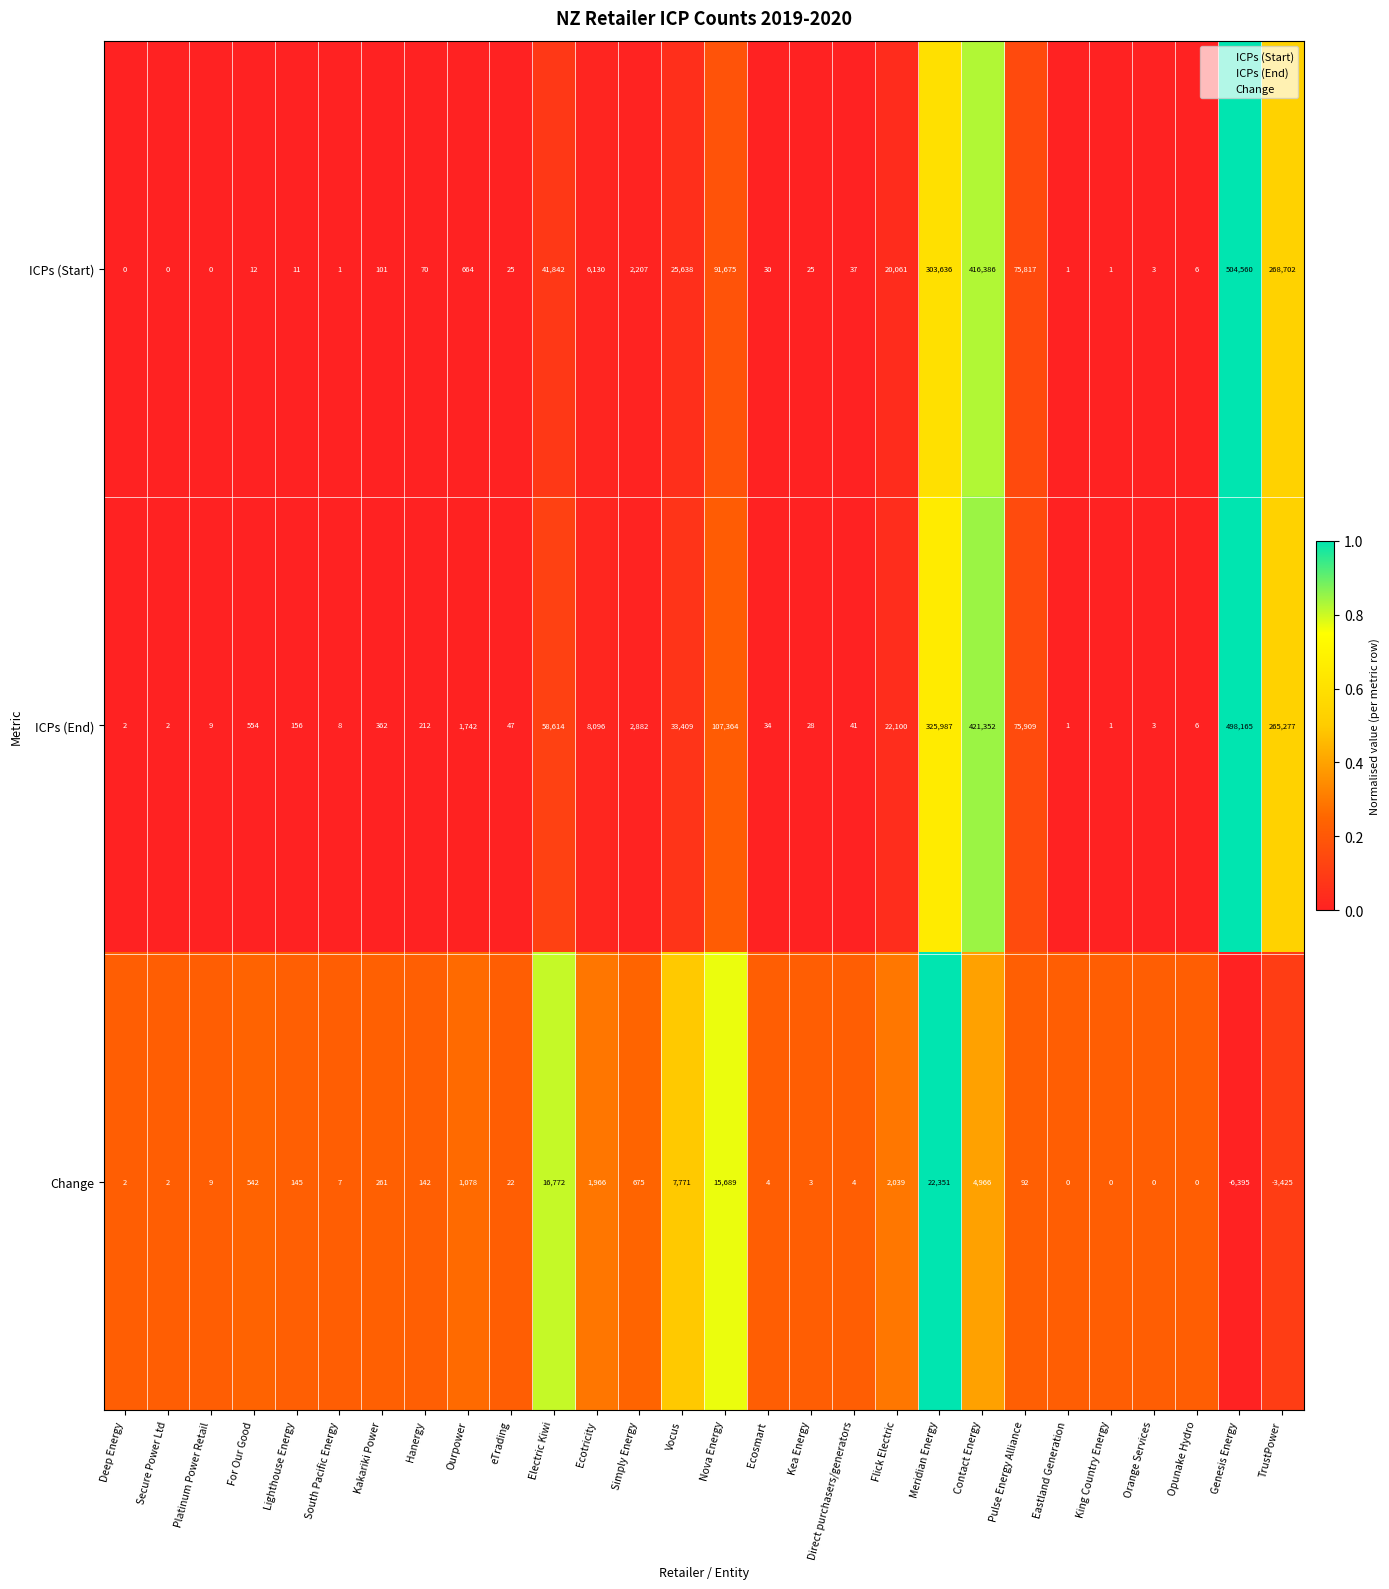

Which label corresponds to the smallest value in the chart?

Genesis Energy